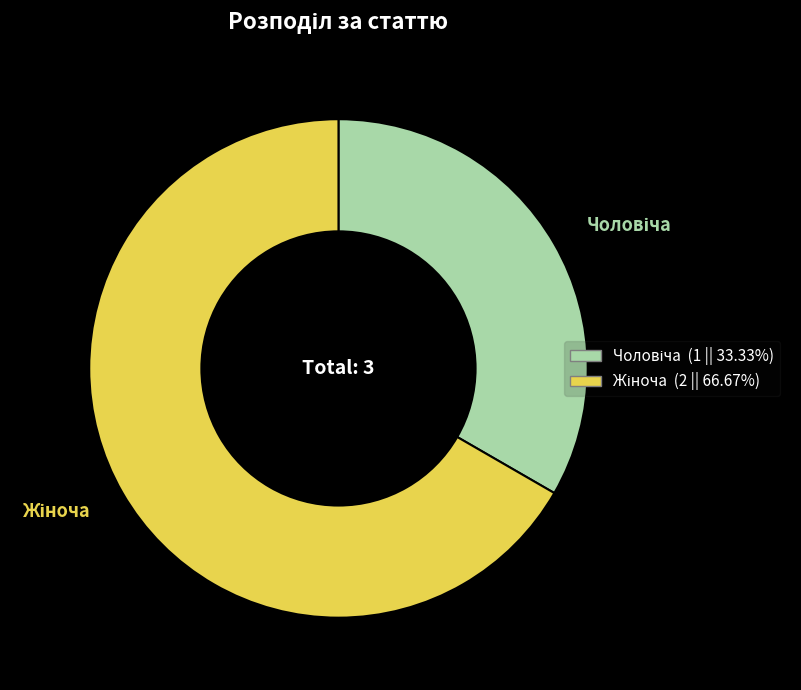

Is there a majority slice in this chart?

Yes